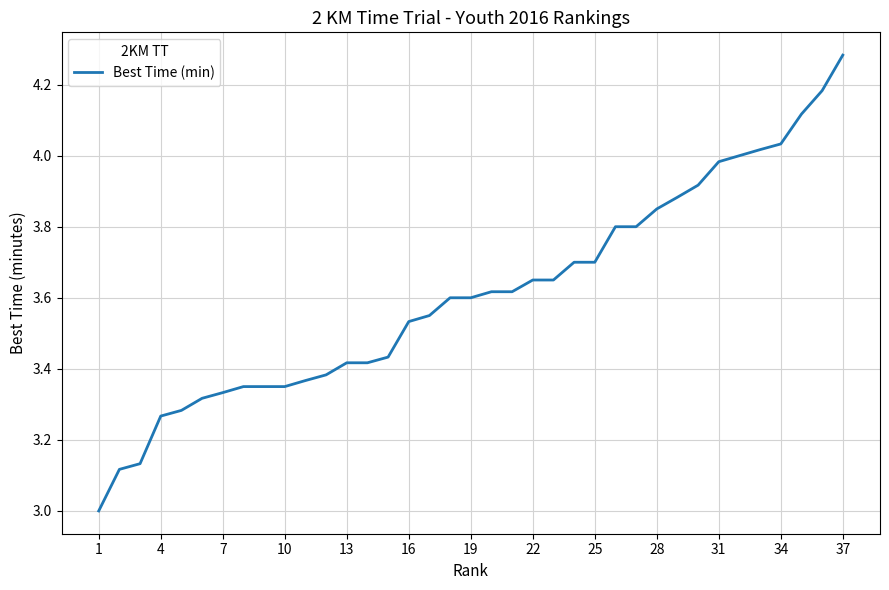

What is the difference between the maximum and minimum values?

1.3